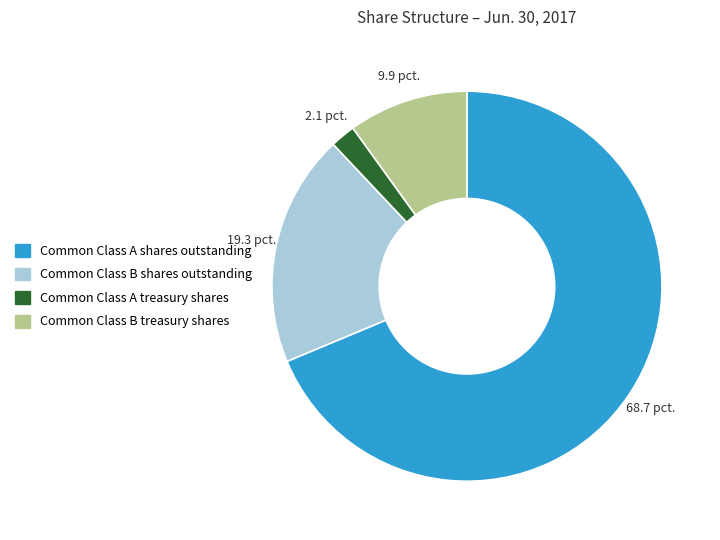

Which slice is the smallest?

Common Class A treasury shares